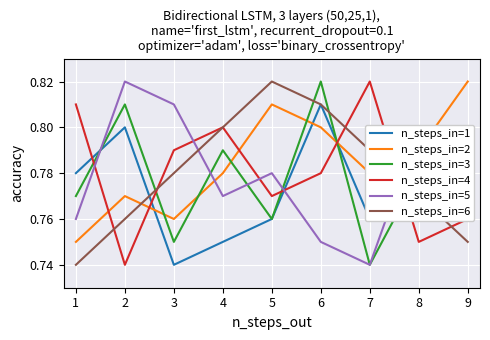

True or false: n_steps_in=6 and n_steps_in=5 cross at least once.

True